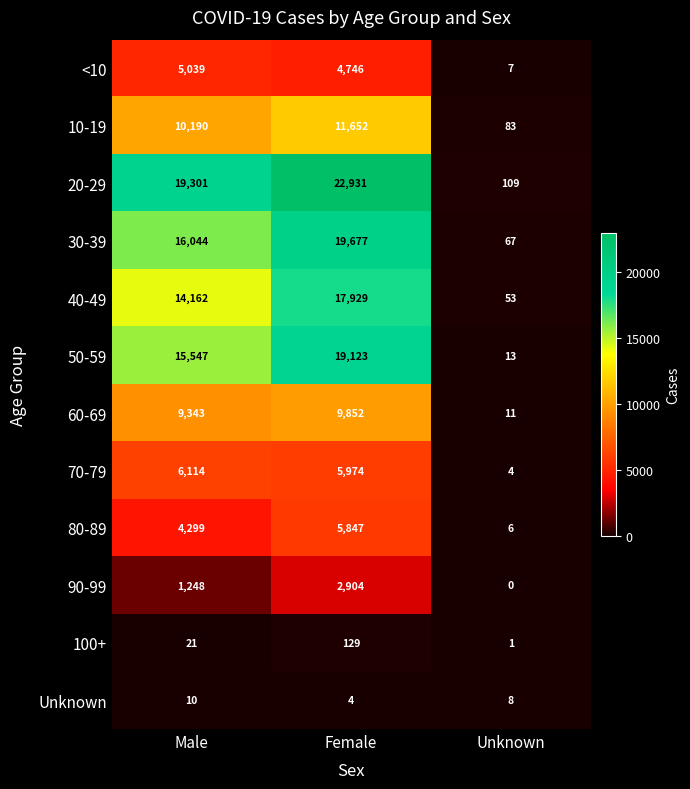

At Unknown, list the series in order from largest to smallest.

20-29, 10-19, 30-39, 40-49, 50-59, 60-69, Unknown, <10, 80-89, 70-79, 100+, 90-99